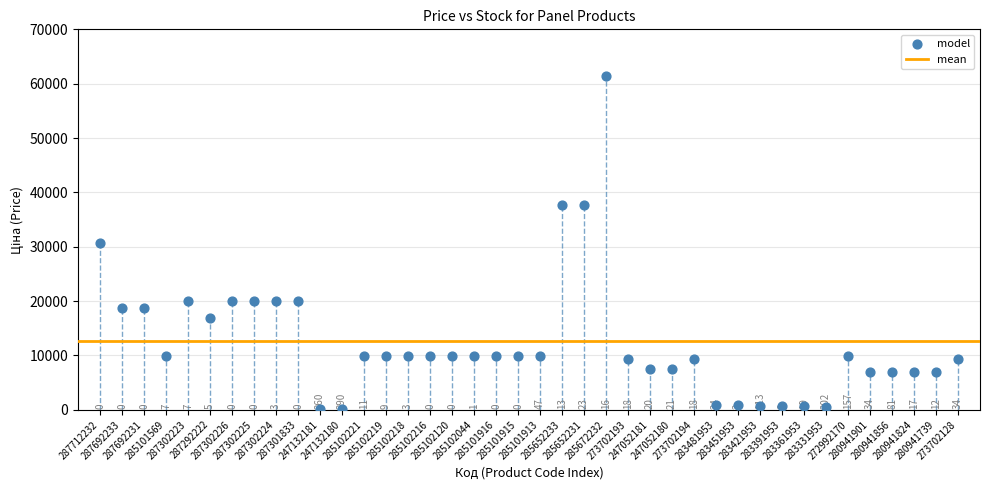

What is the range of Y values (max minus min)?

61320.2